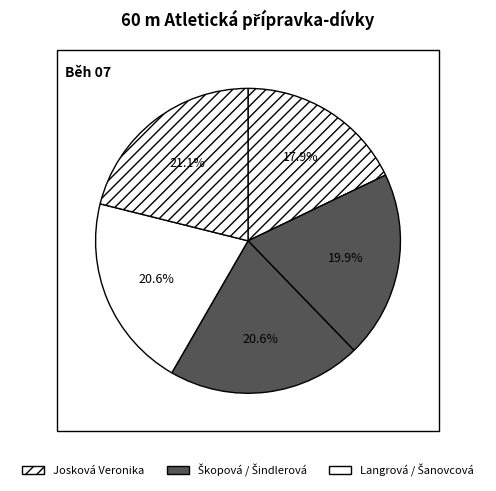

Rank the categories by value from highest to lowest.

Šanovcová Karla, Šindlerová Evelína, Langrová Alice, Škopová Veronika, Josková Veronika